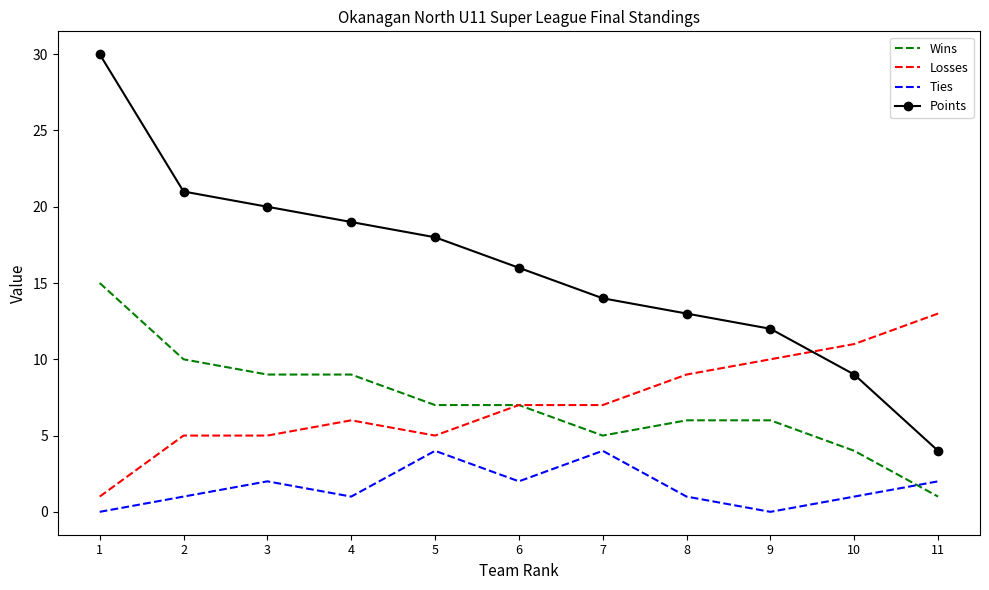

True or false: Points has a value of 44 at 1.

False